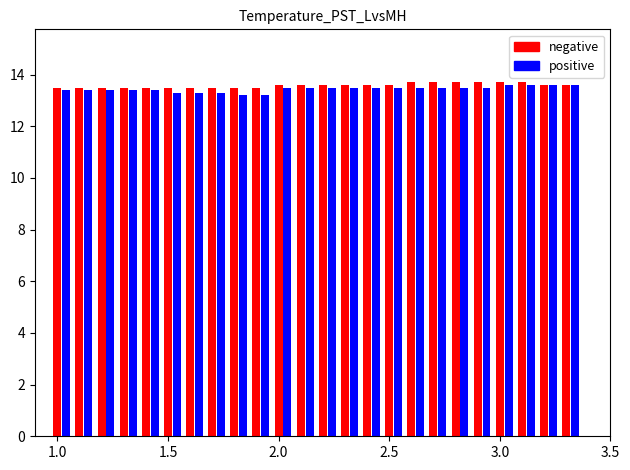

What is the minimum value shown in the chart?

13.2